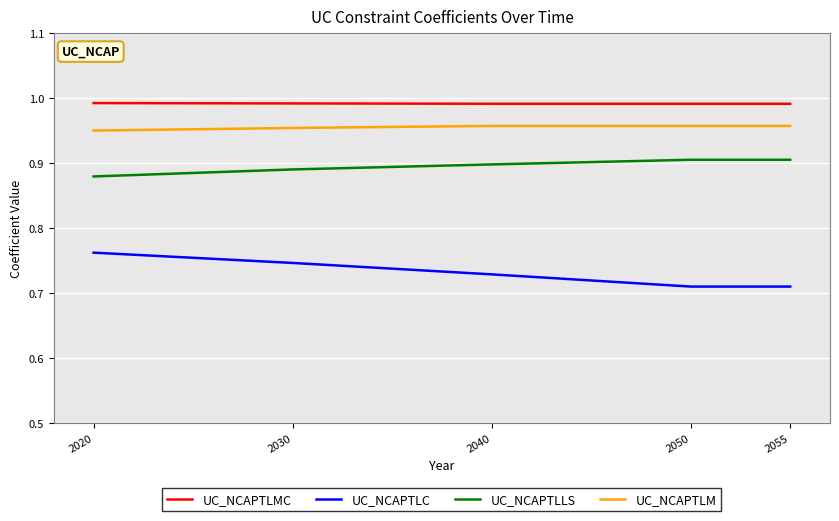

True or false: UC_NCAPTLM and UC_NCAPTLC intersect in this chart.

False